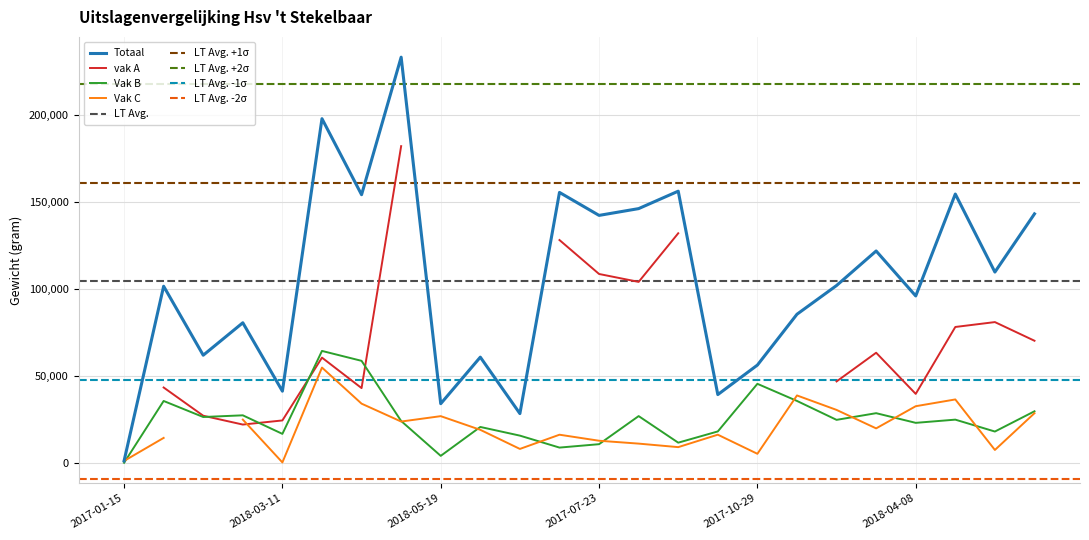

True or false: Vak B and Totaal cross at least once.

False